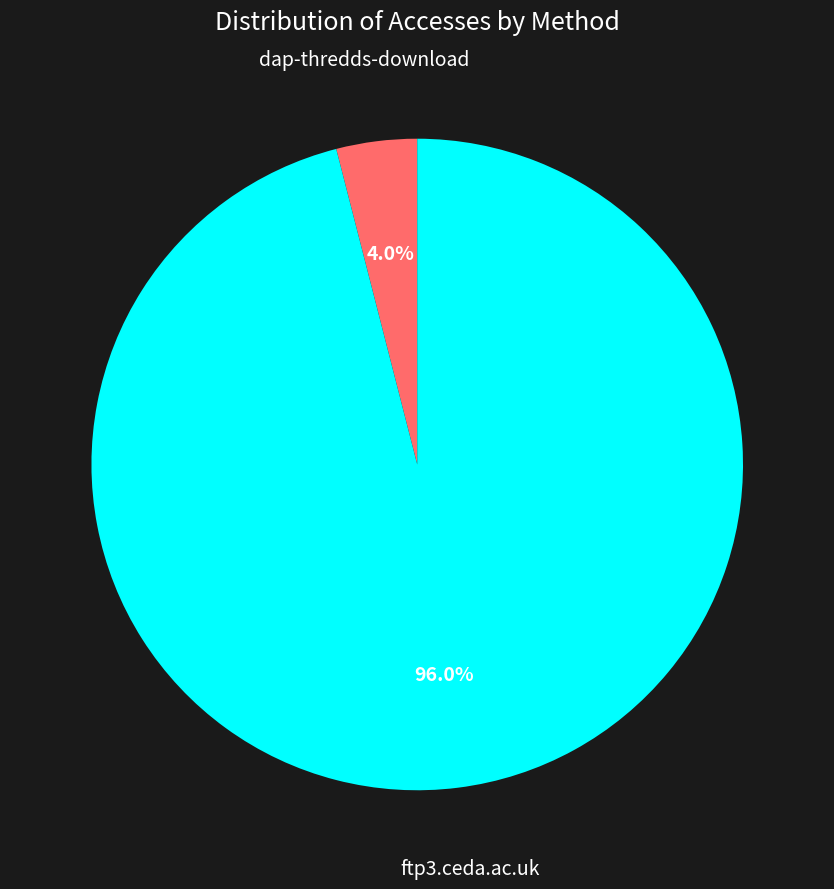

Rank the categories by value from highest to lowest.

ftp3.ceda.ac.uk, dap-thredds-download